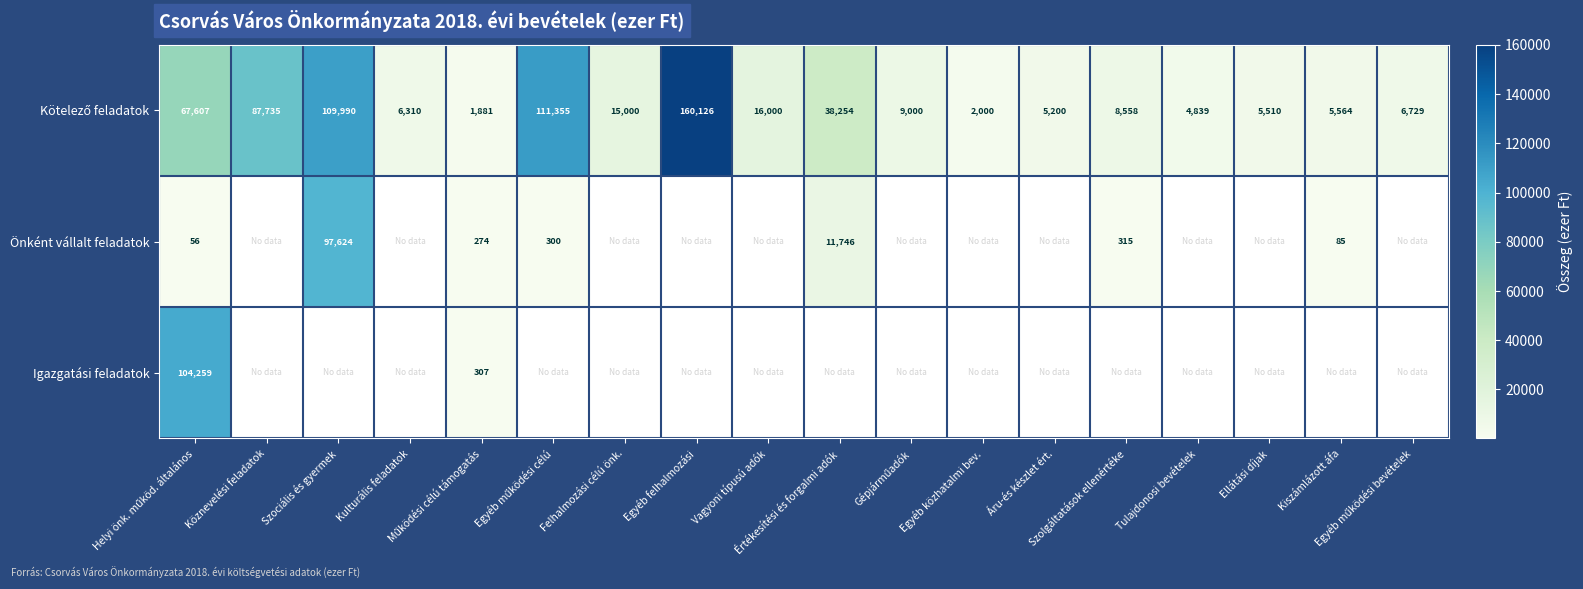

How many distinct data groups are displayed?

3